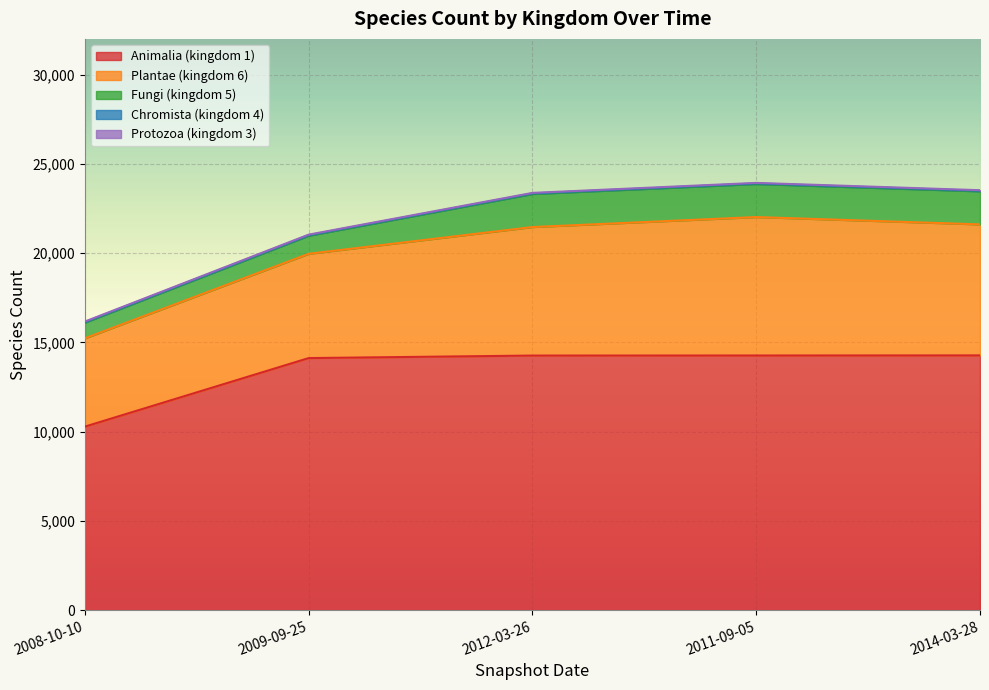

At which label does Protozoa (kingdom 3) first exceed 30?

2014-03-28